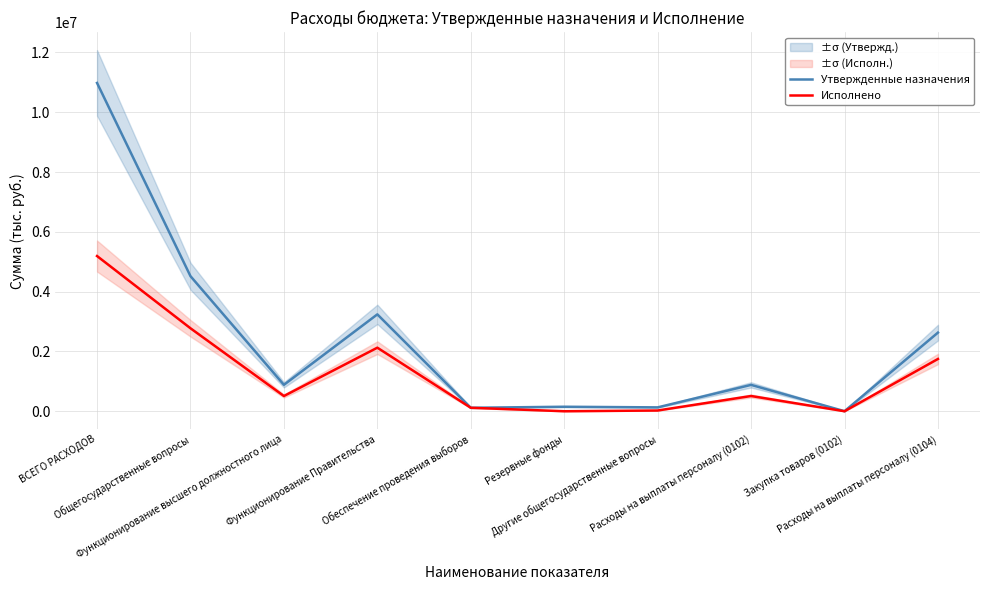

What is the highest value of the Исполнено series?

5190113.6